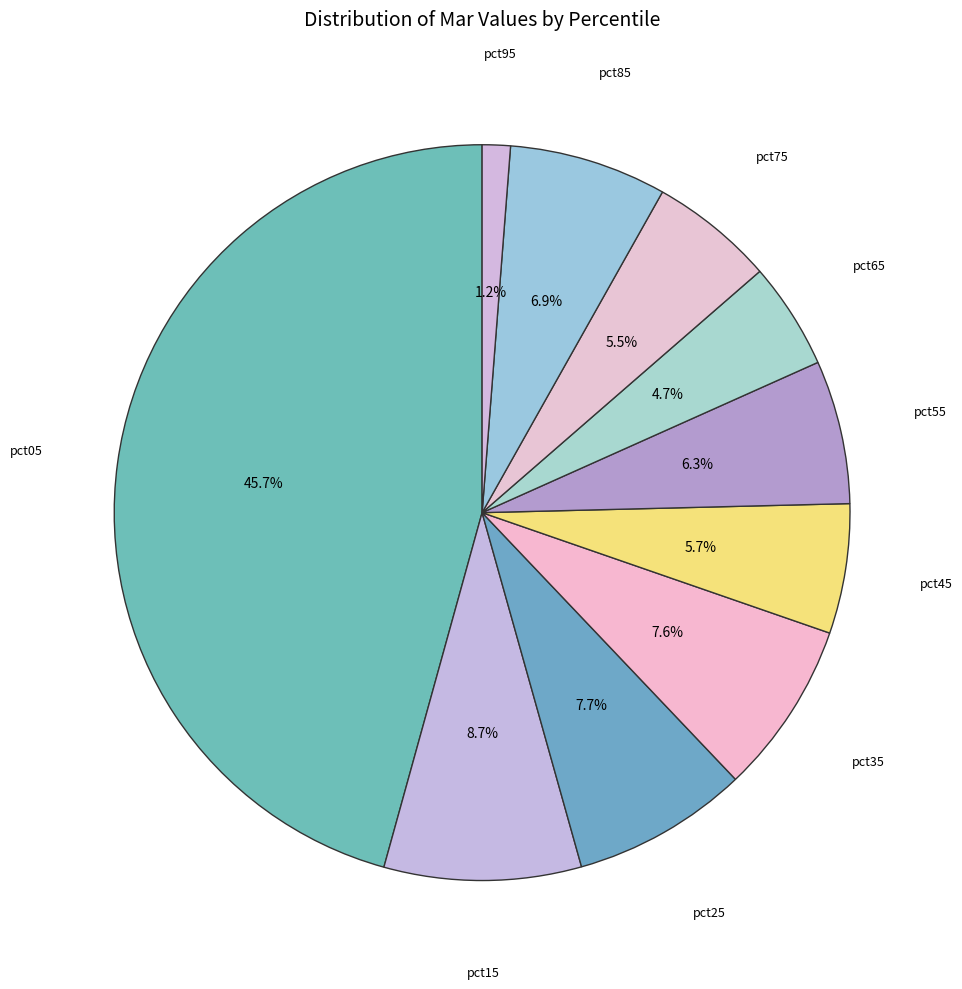

Which category has the smallest portion of the pie?

pct95